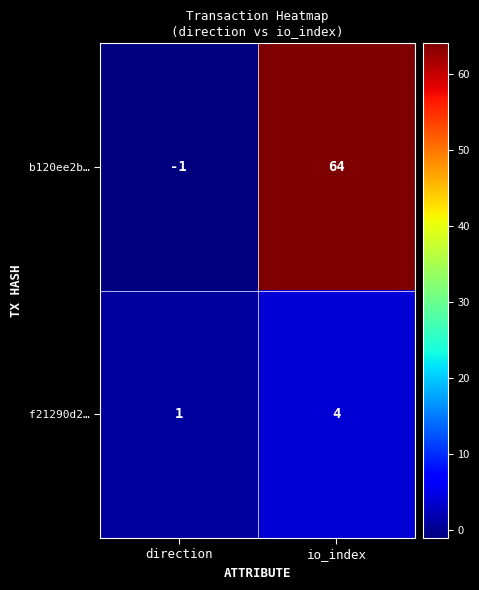

Reading left to right, what are all the values shown in this chart?

b120ee2b…: -1	64
f21290d2…: 1	4